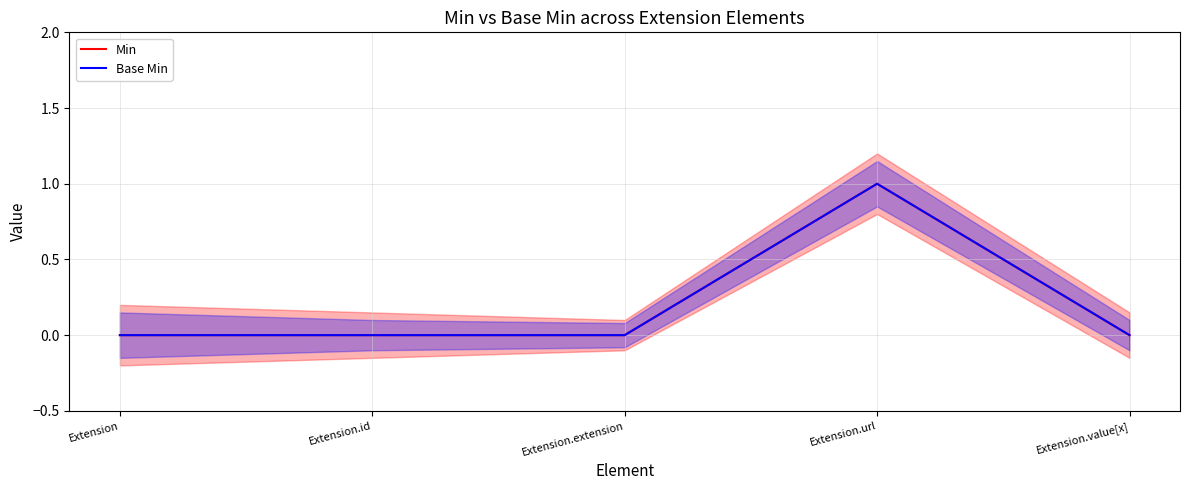

At how many categories does at least one series exceed 0?

1